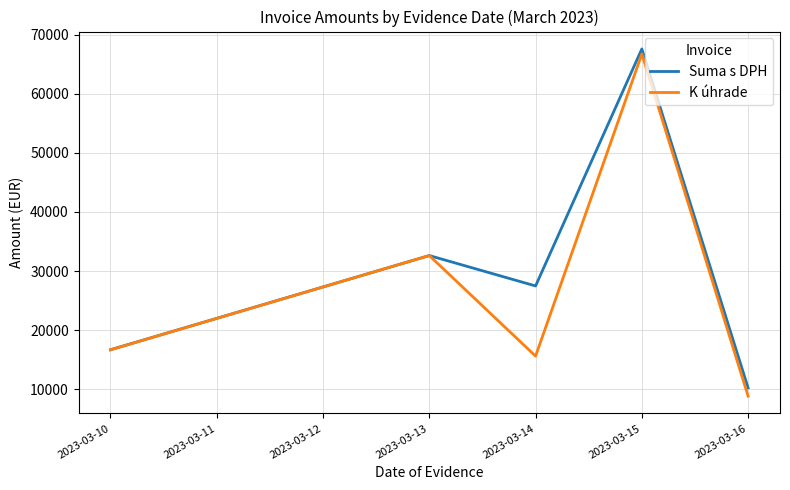

Reading left to right, transcribe all the data shown in this chart.

Suma s DPH: 2023-03-10=16676.5	2023-03-13=32623.6	2023-03-14=27476.6	2023-03-15=67615.7	2023-03-16=10213.0
K úhrade: 2023-03-10=16651.5	2023-03-13=32623.6	2023-03-14=15597.7	2023-03-15=66760.5	2023-03-16=8818.0